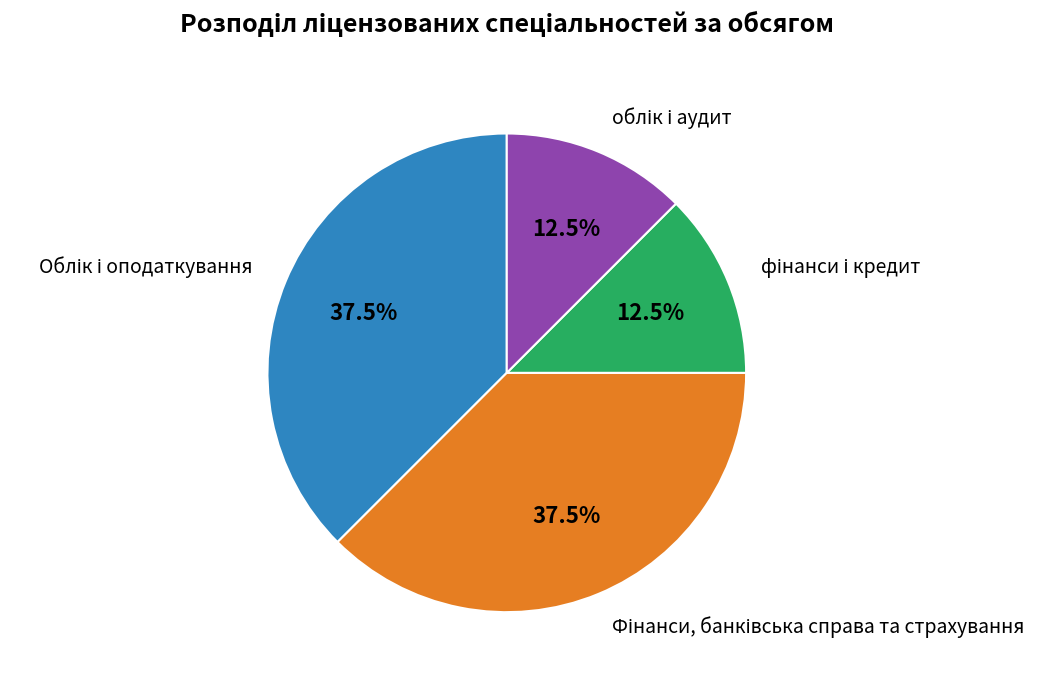

Is there any slice that represents more than half of the pie?

No